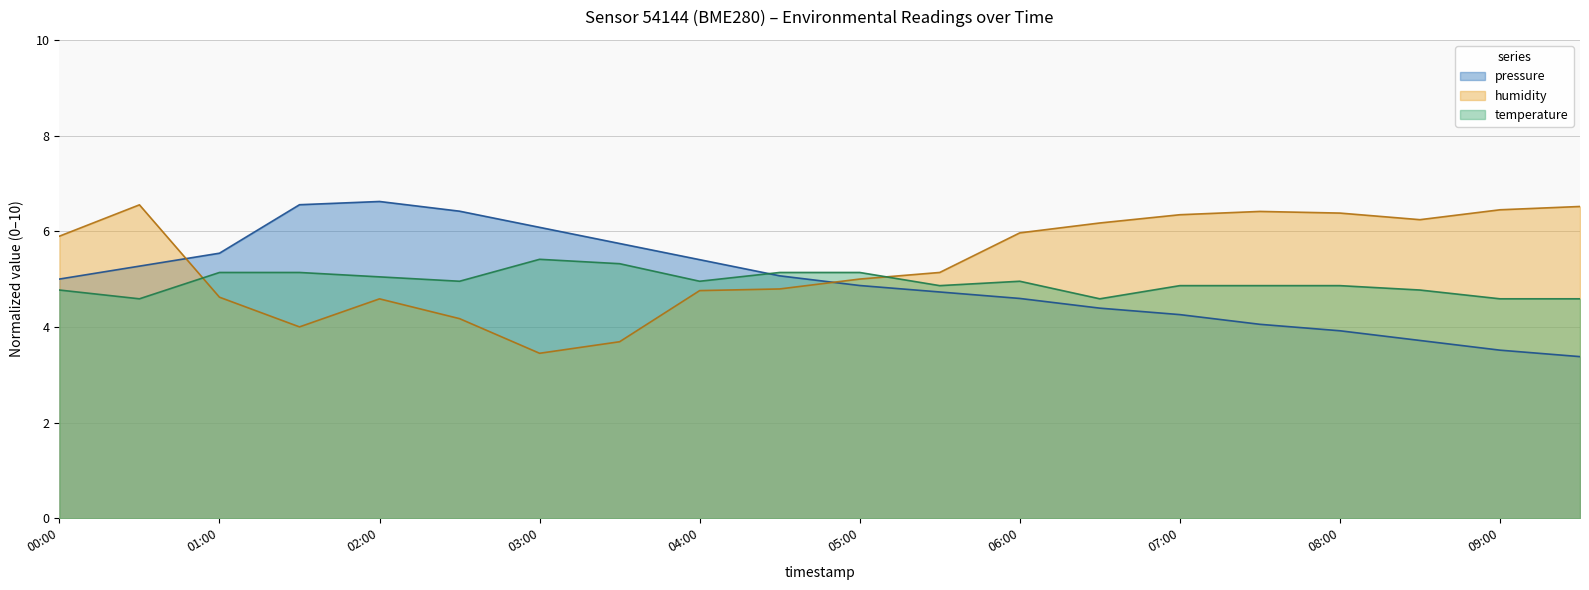

What is the label of the 16th point from the right?

02:00